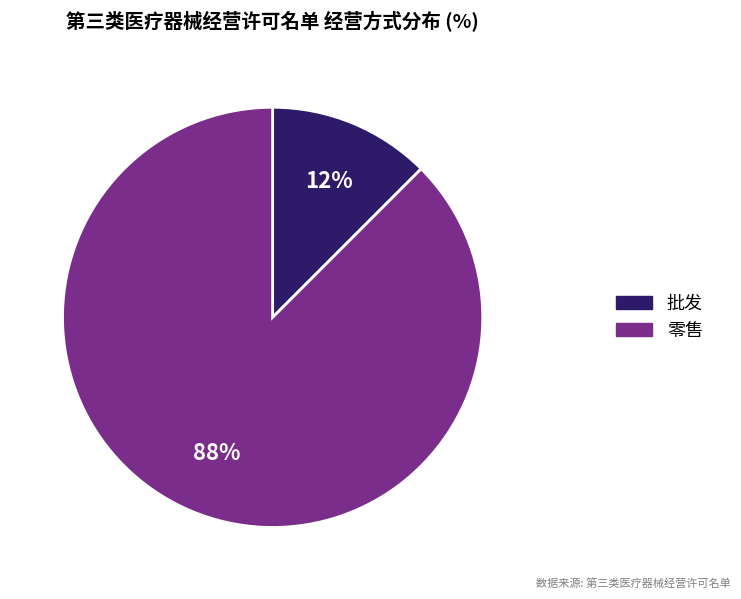

Which category has the biggest portion of the pie?

零售